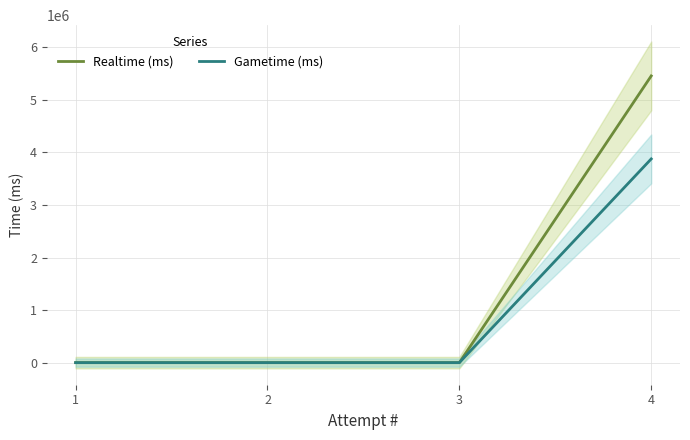

How many Realtime (ms) values are between 0 and 5457047?

4